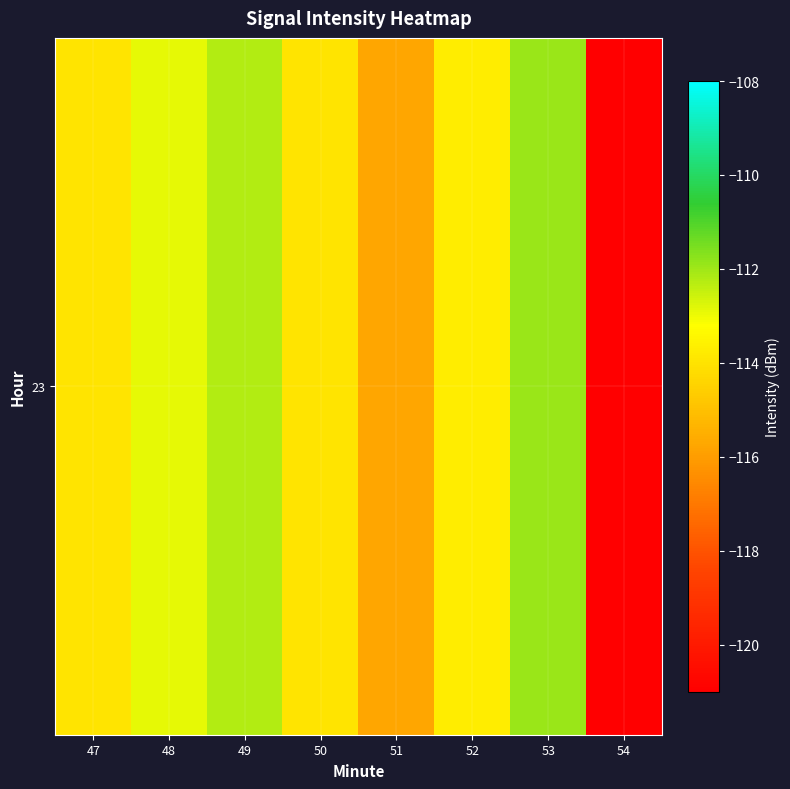

What is the maximum value shown in the chart?

-111.9